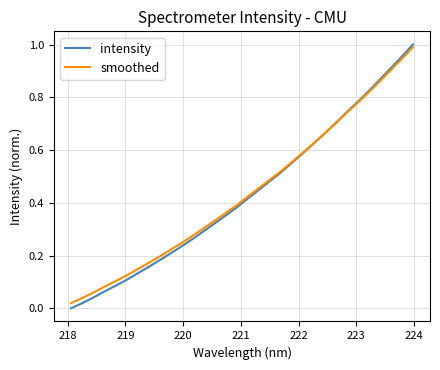

Which series has the largest range (max minus min)?

intensity